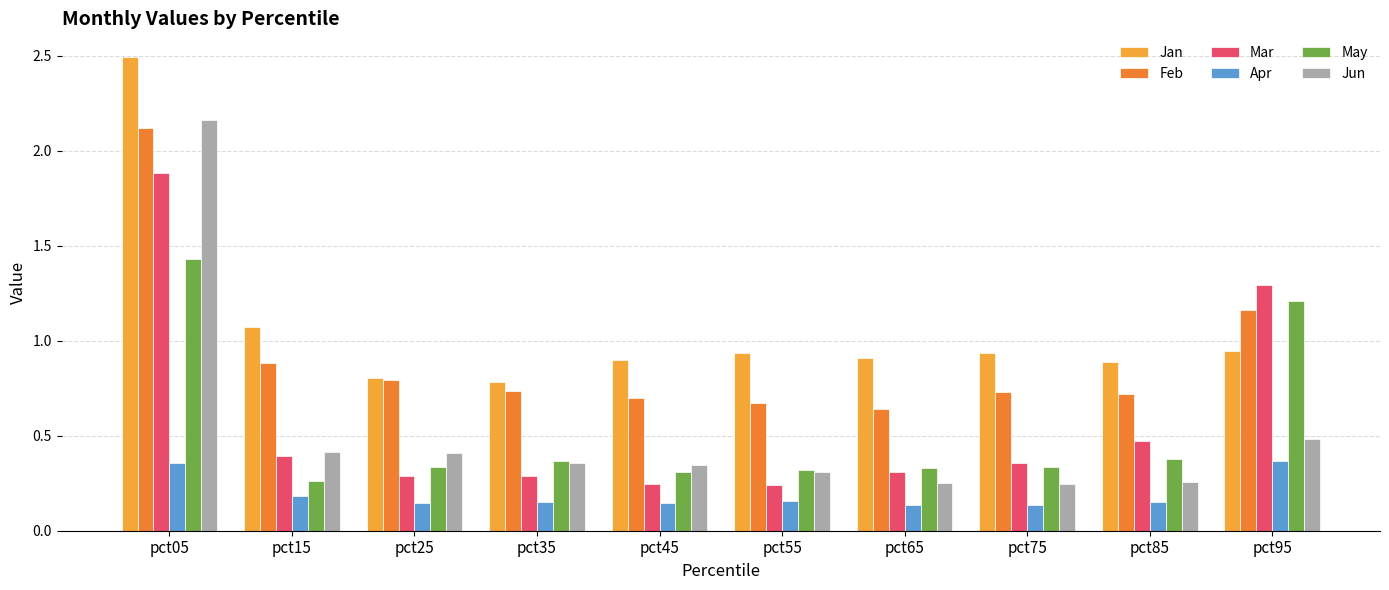

Between pct45 and pct95, which series saw the biggest shift?

Mar